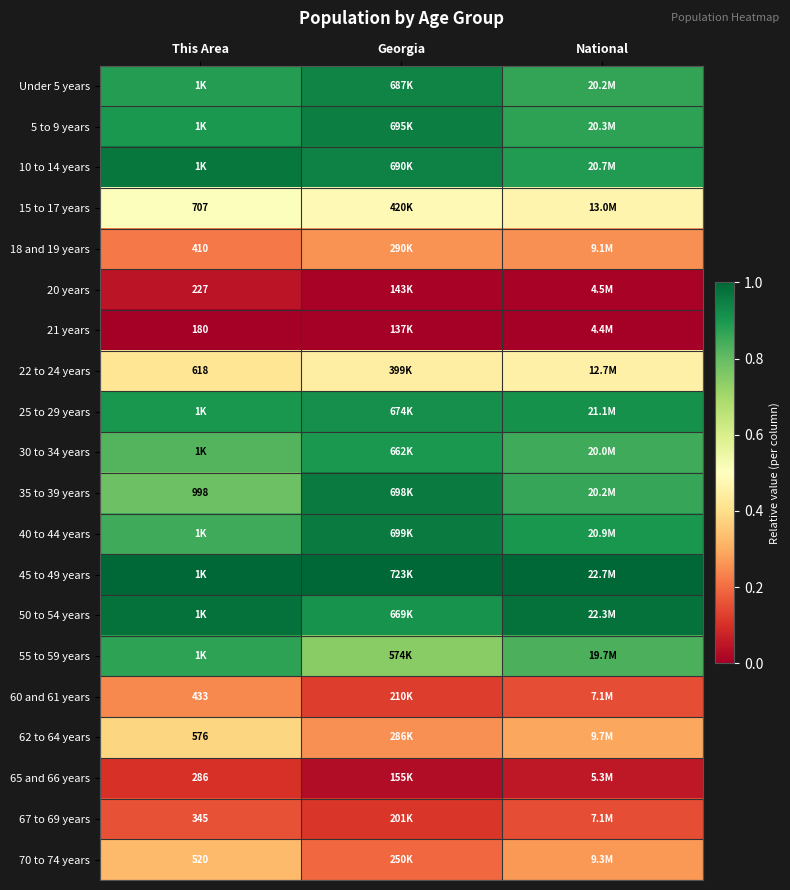

What is the difference between the highest and lowest values at Georgia?

1.0